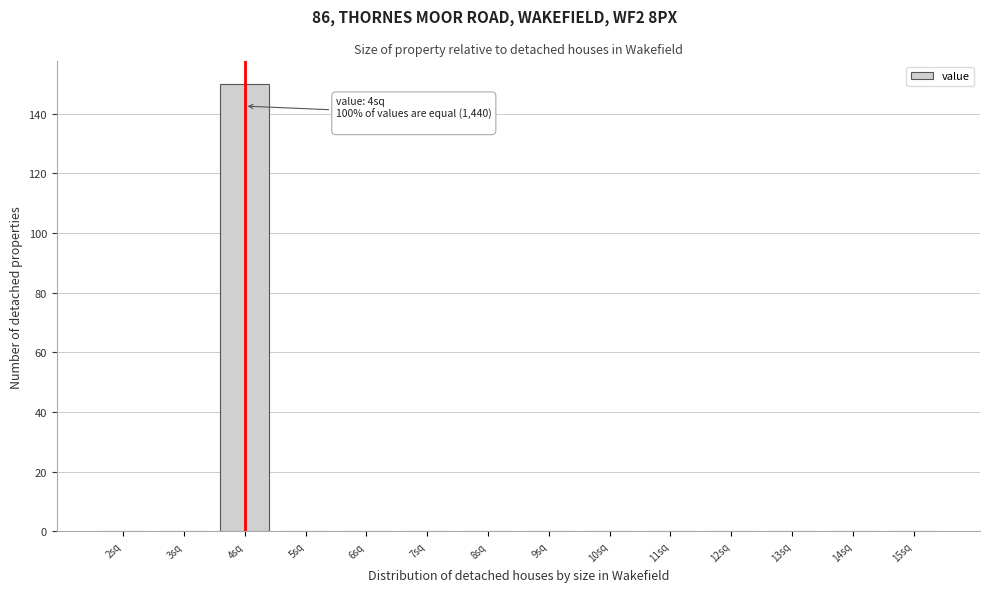

Over which range of the x-axis is the bar tallest?

3.5 to 4.5